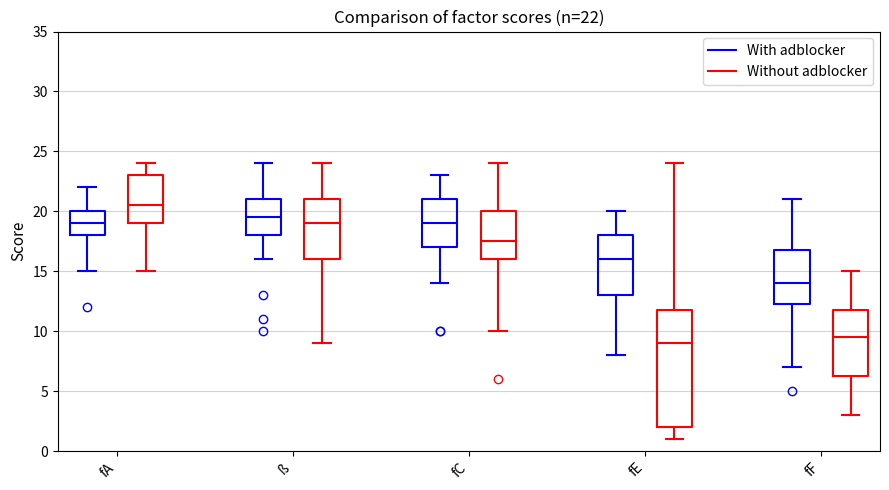

Comparing the boxes themselves (not the whiskers), which one is the tallest?

fE (Without adblocker)